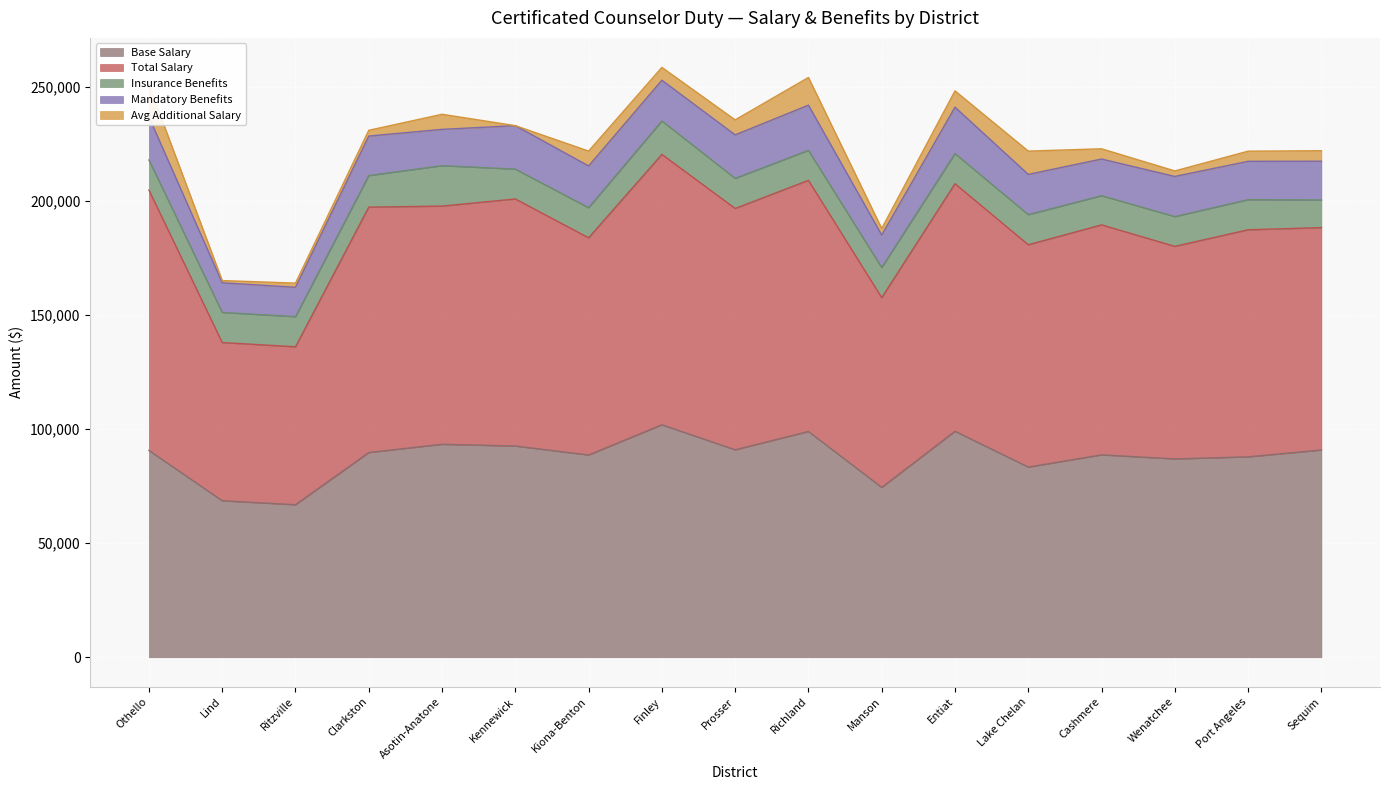

Between Wenatchee and Sequim, which series saw the biggest shift?

Total Salary